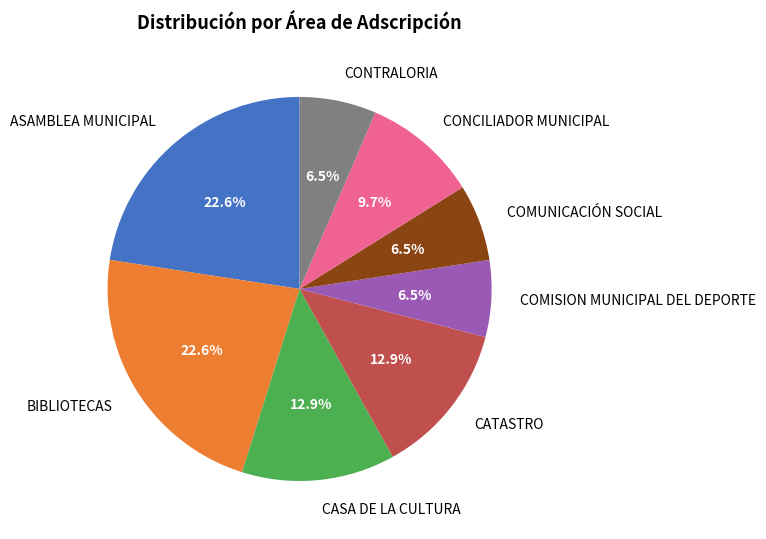

Which has a higher value, ASAMBLEA MUNICIPAL or CONCILIADOR MUNICIPAL?

ASAMBLEA MUNICIPAL